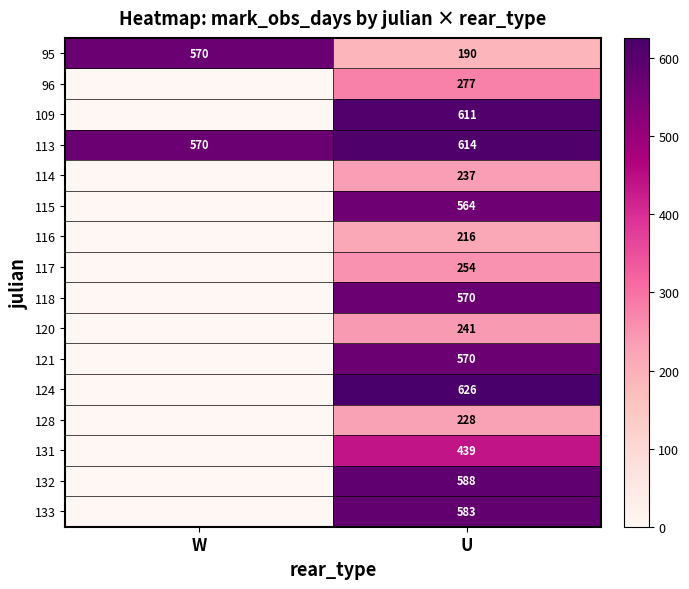

At which category is the sum across all series the highest?

U